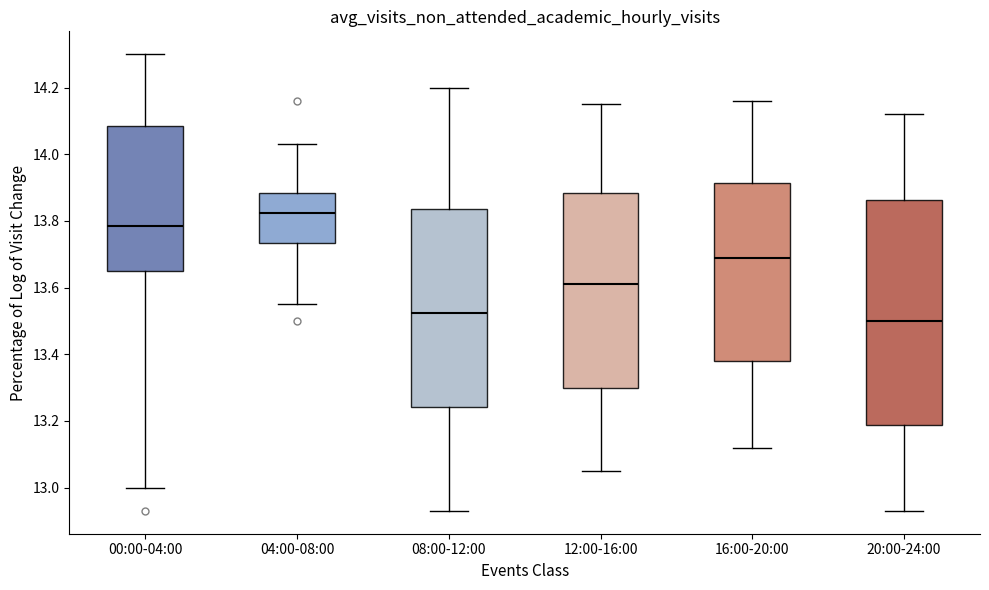

Reading left to right, read every box against the y-axis: the position of its median line, the range the box covers, and the ends of its whiskers. The values are not printed on the chart, so give them approximately, as read against the axis.

00:00-04:00: median 13.78, box 13.66 to 14.08, whiskers 13.00 to 14.30
04:00-08:00: median 13.82, box 13.74 to 13.88, whiskers 13.56 to 14.04
08:00-12:00: median 13.52, box 13.24 to 13.84, whiskers 12.94 to 14.20
12:00-16:00: median 13.62, box 13.30 to 13.88, whiskers 13.06 to 14.16
16:00-20:00: median 13.70, box 13.38 to 13.92, whiskers 13.12 to 14.16
20:00-24:00: median 13.50, box 13.18 to 13.86, whiskers 12.94 to 14.12